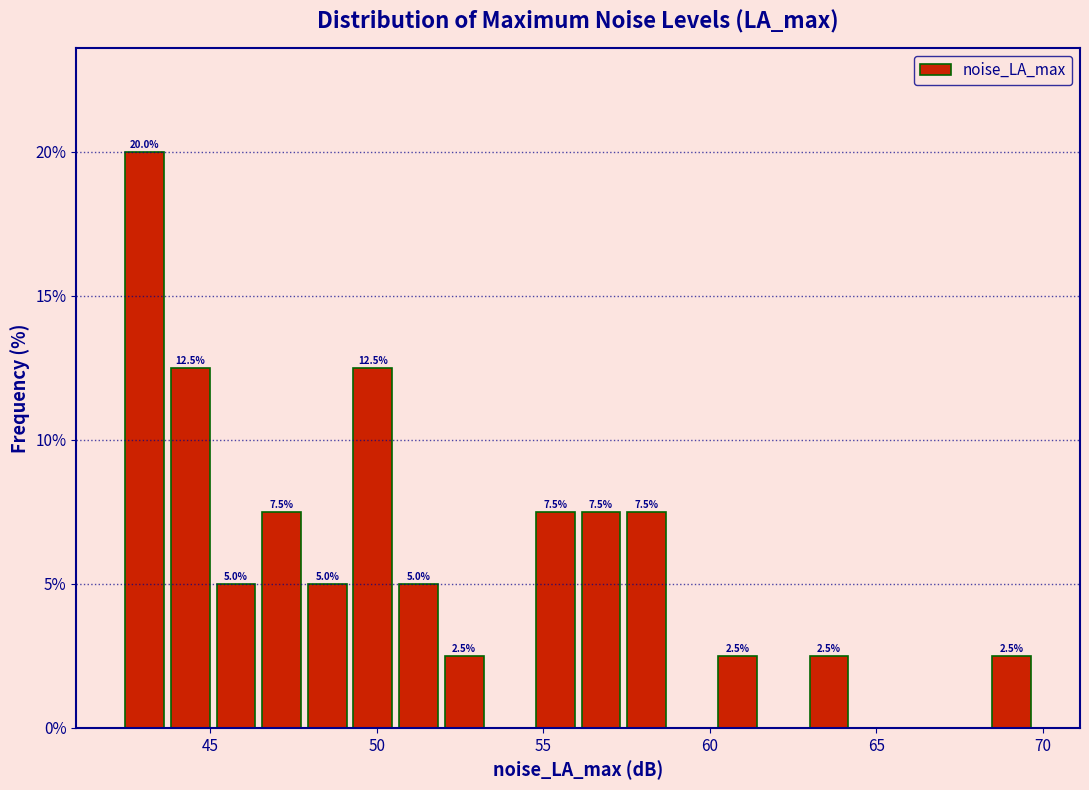

Around what value on the x-axis is the tallest bar? Give the approximate position of its centre, as read against the axis.

43.0